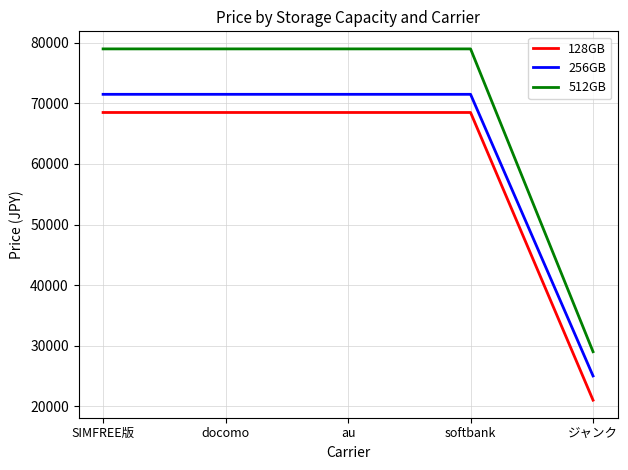

What are all the series names shown in the legend?

128GB, 256GB, 512GB